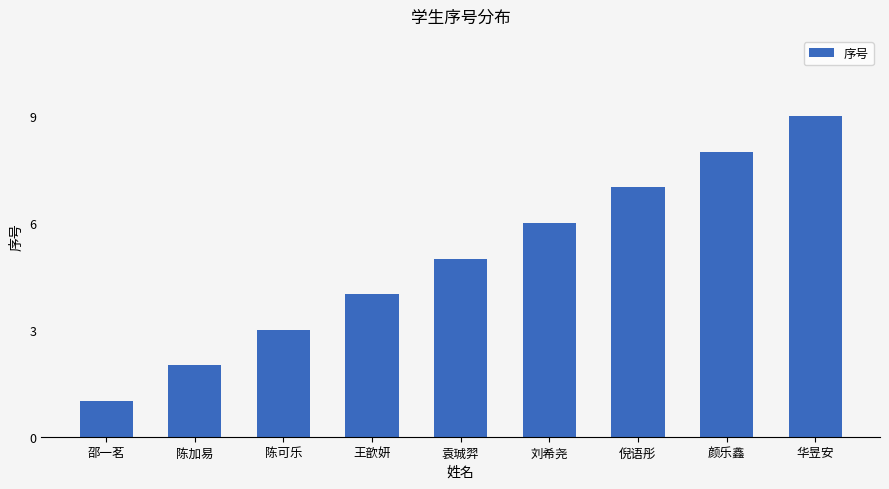

At which label is the value closest to 5?

袁珹羿